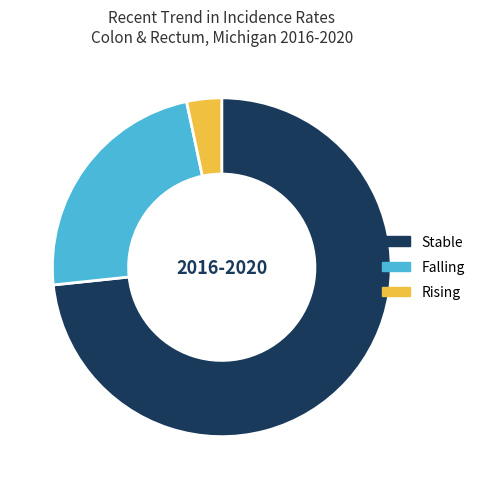

Rank the categories by value from highest to lowest.

Stable, Falling, Rising